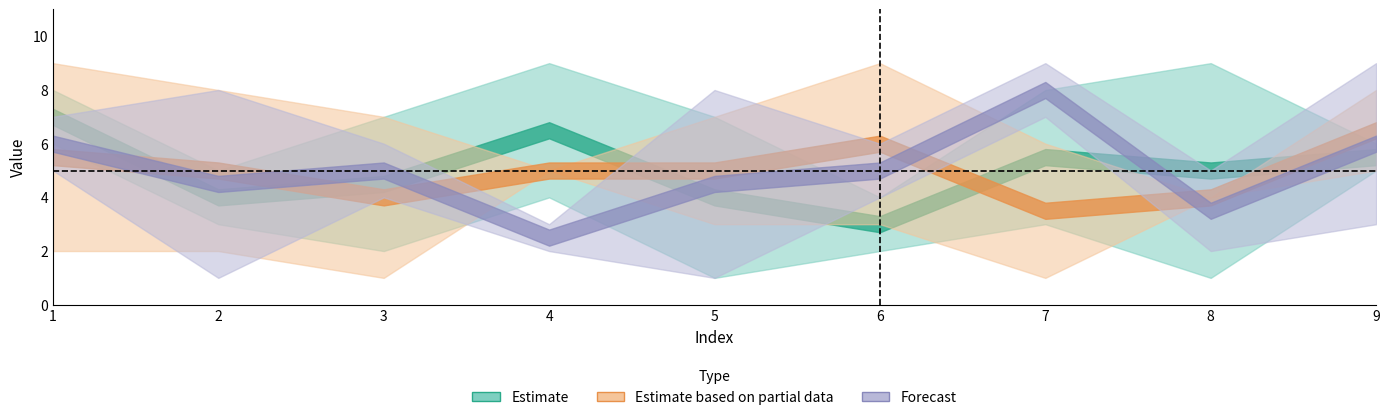

Which series has the largest total across all categories?

col_3